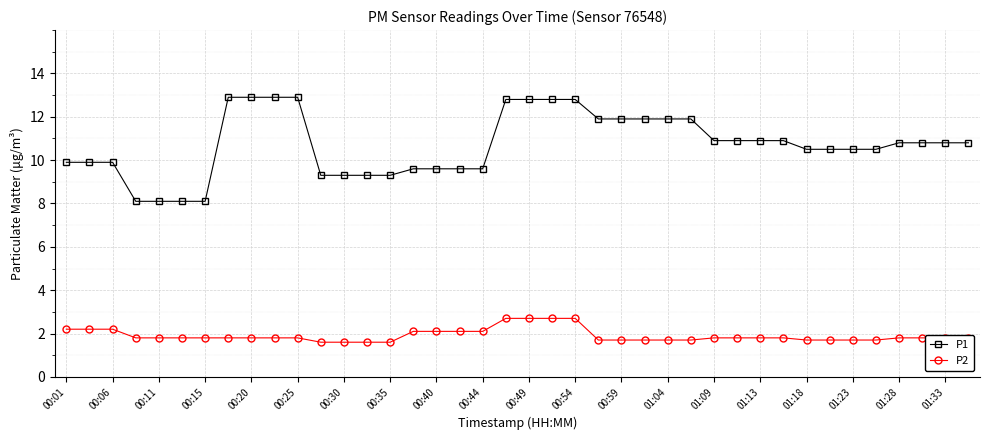

What is the value of the P1 point at the 8th from the left?

12.9